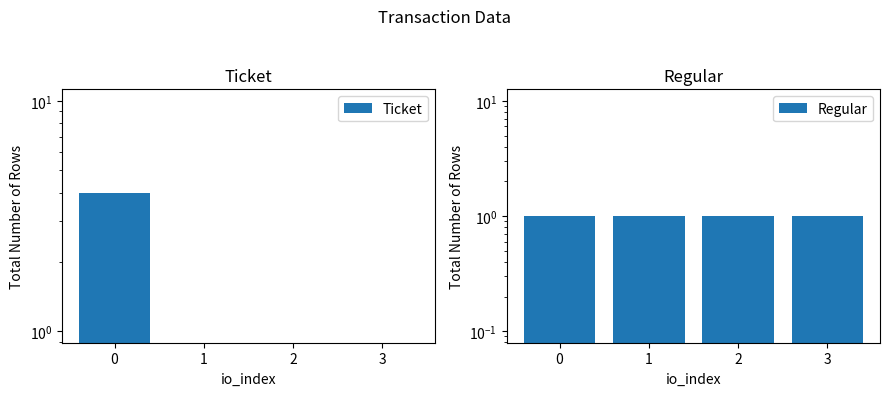

What are all the series names shown in the legend?

Ticket, Regular